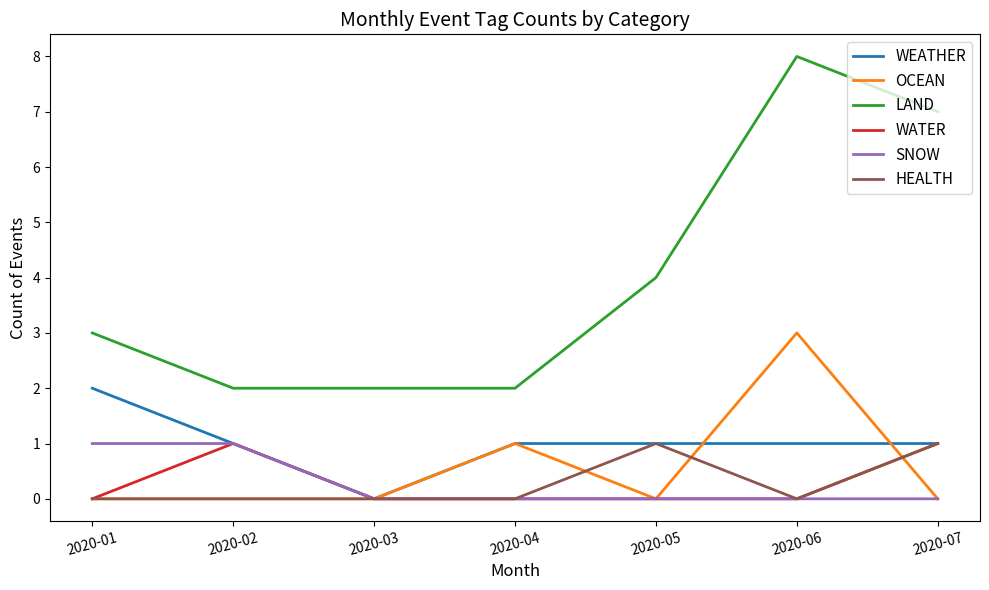

Where is LAND nearest to the value 5?

2020-05